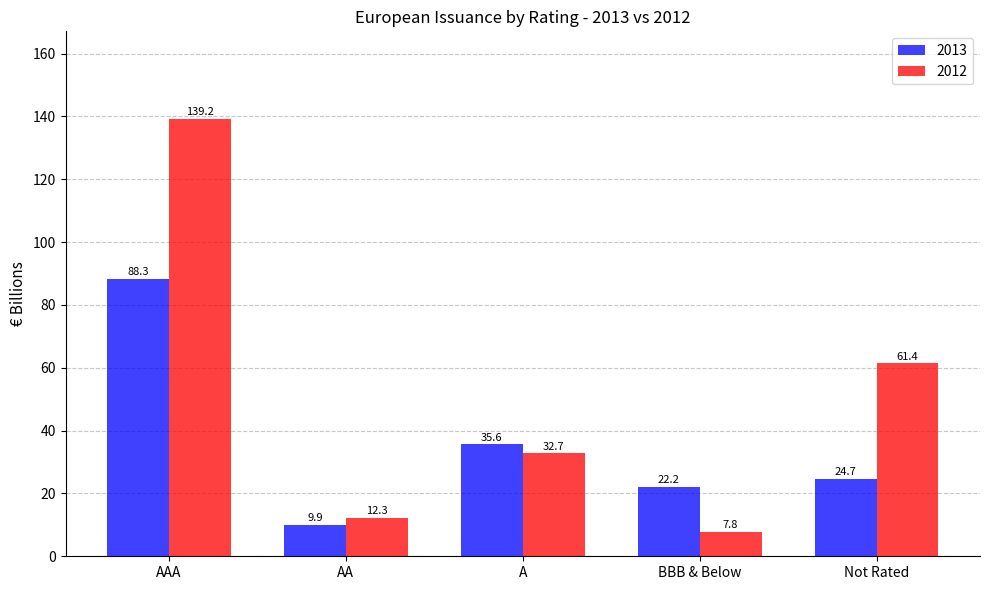

The value of 2013 at A is 35.6. True or false?

True